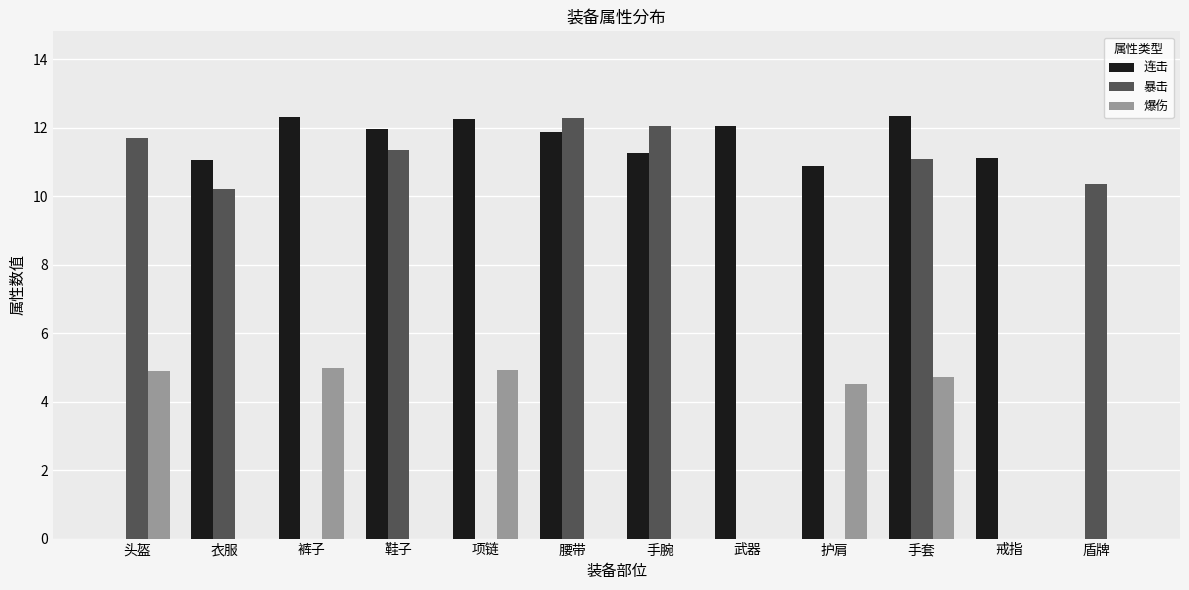

Is it true that 爆伤 equals 5.0 at 裤子?

True